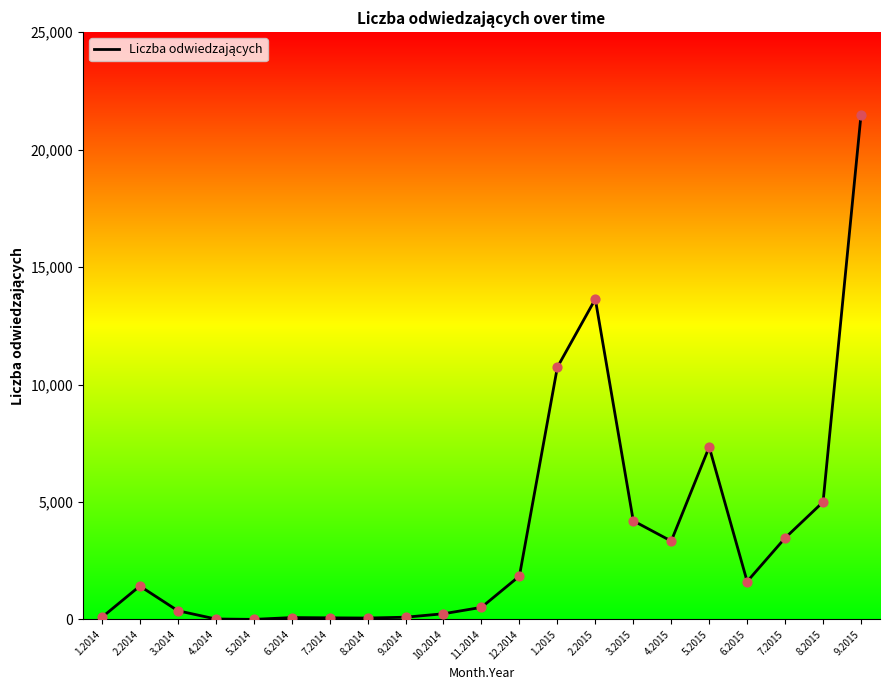

What is the ratio of the value at 5.2015 to the value at 4.2014?

367.2